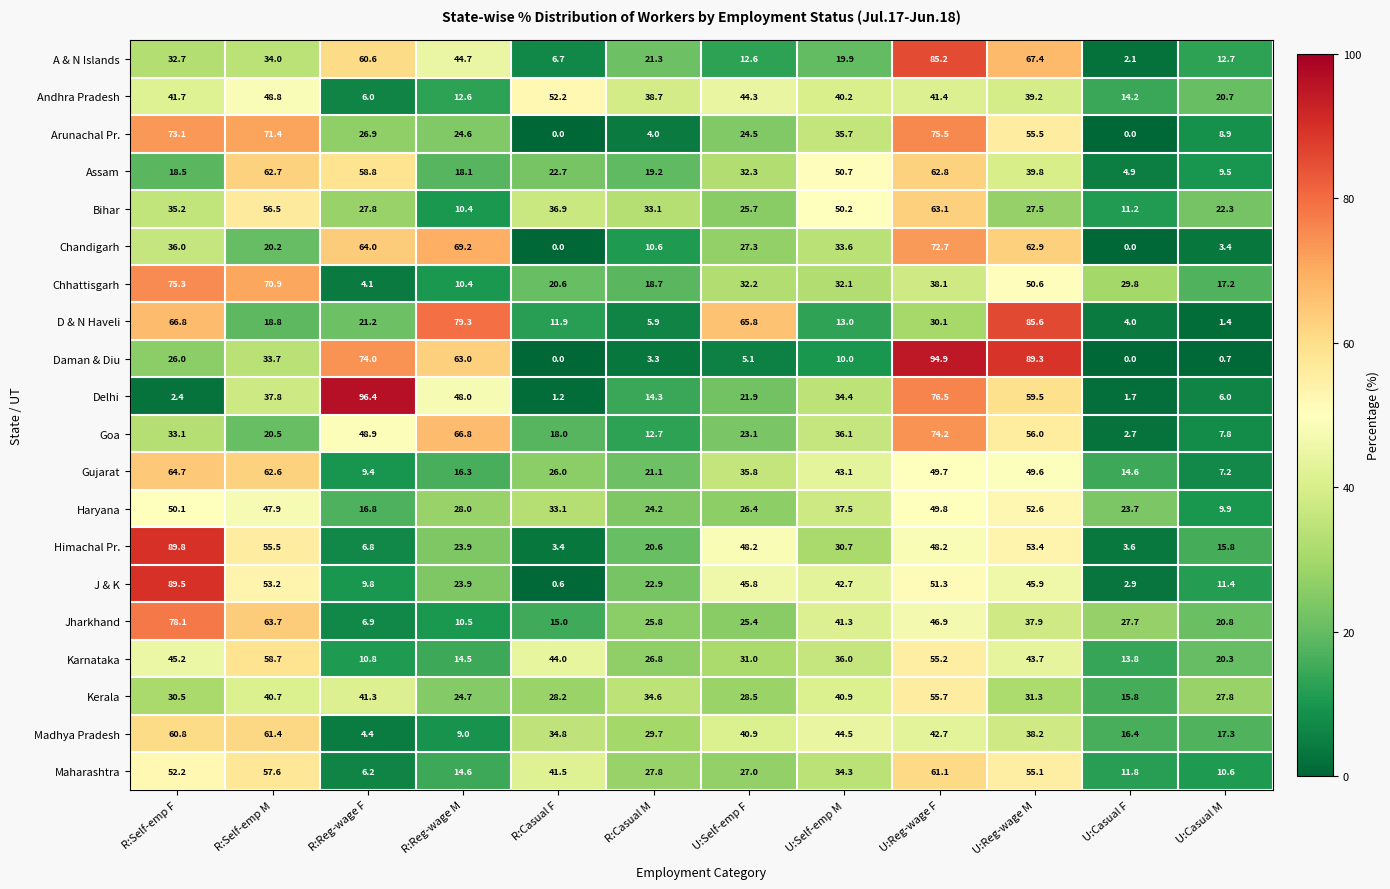

At which label is Haryana closest to 31?

R:Casual F